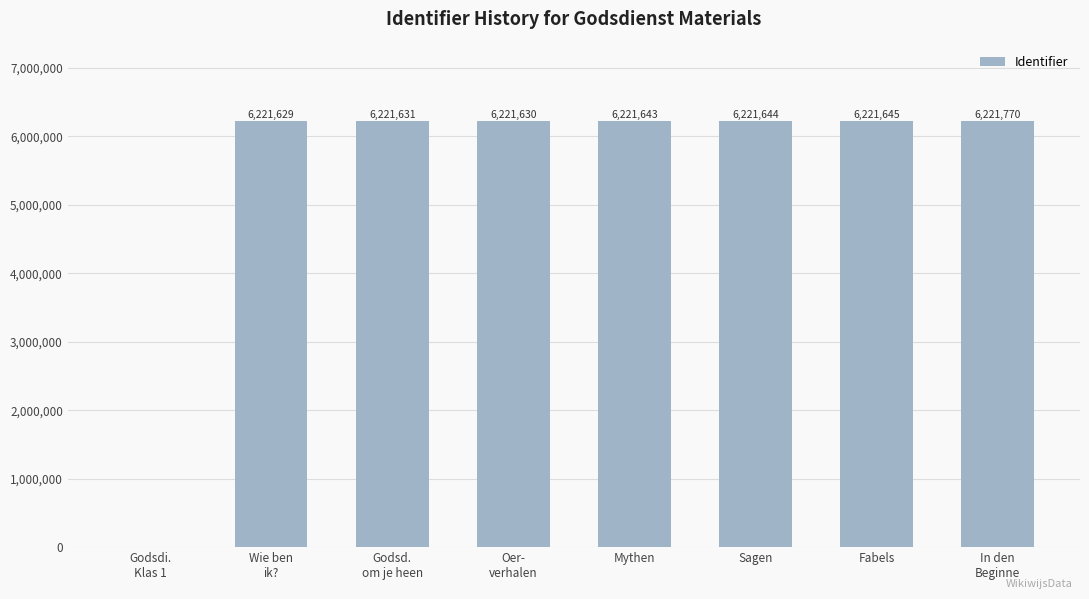

Reading left to right, list all the values displayed in this chart.

Godsdi.
Klas 1=0	Wie ben
ik?=6221629	Godsd.
om je heen=6221631	Oer-
verhalen=6221630	Mythen=6221643	Sagen=6221644	Fabels=6221645	In den
Beginne=6221770